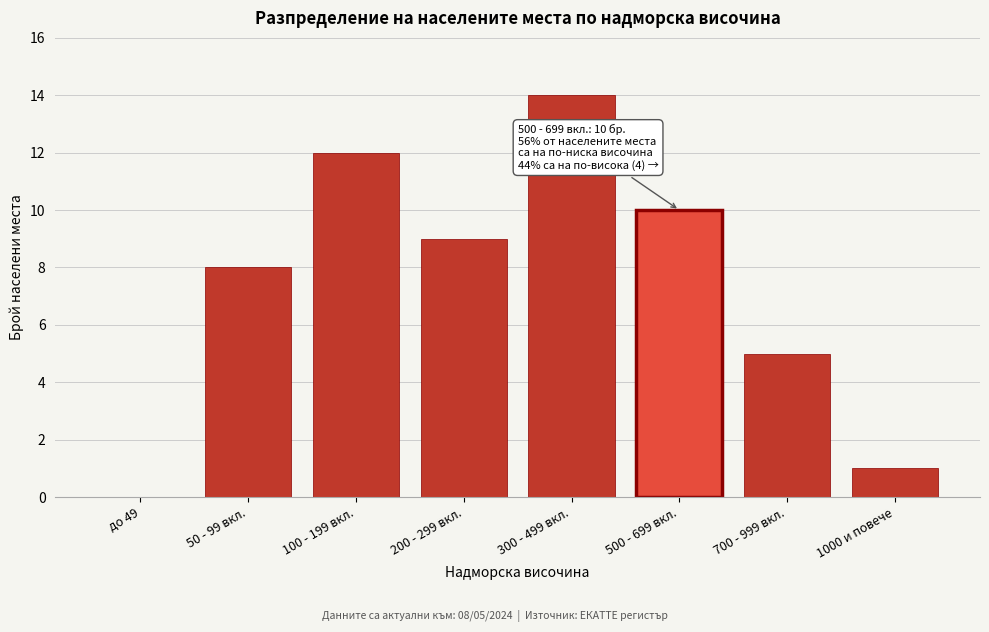

Reading left to right, extract all data points from this chart.

до 49=0	50 - 99 вкл.=8	100 - 199 вкл.=12	200 - 299 вкл.=9	300 - 499 вкл.=14	500 - 699 вкл.=10	700 - 999 вкл.=5	1000 и повече=1